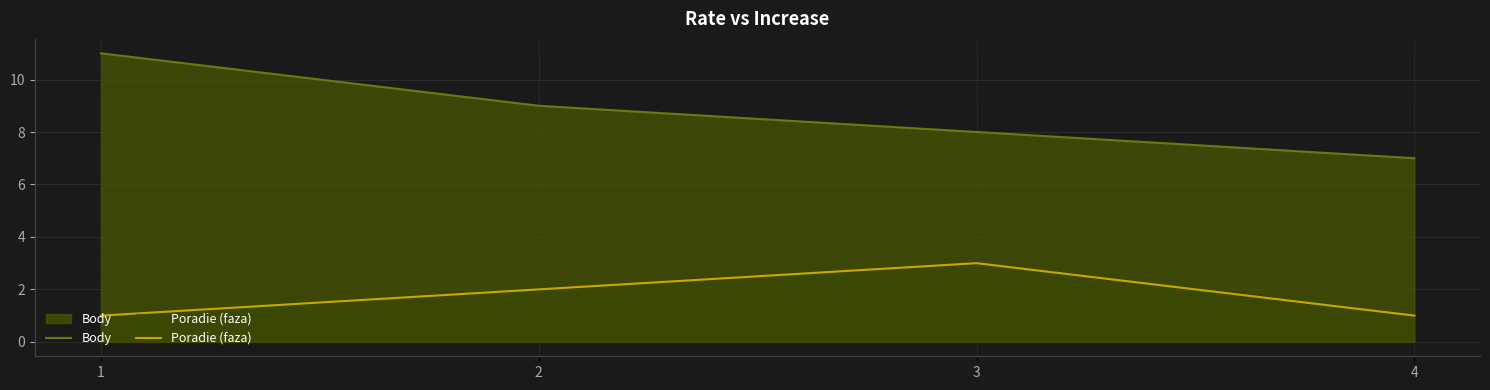

Rank the series by their average value, from lowest to highest.

Poradie (faza), Body